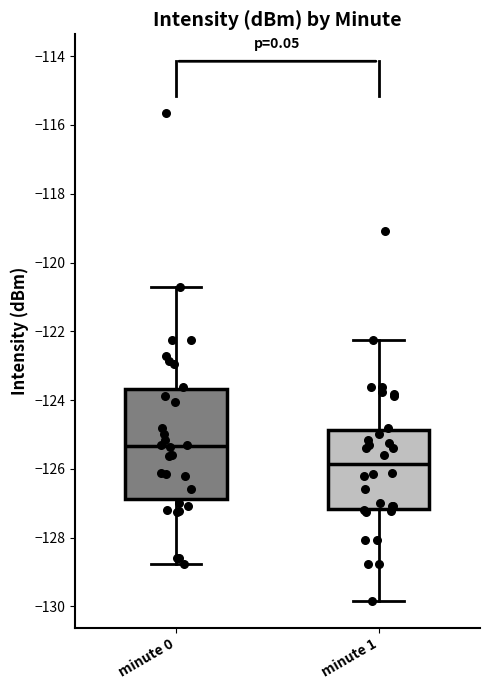

Which box's median line is the highest?

minute 0